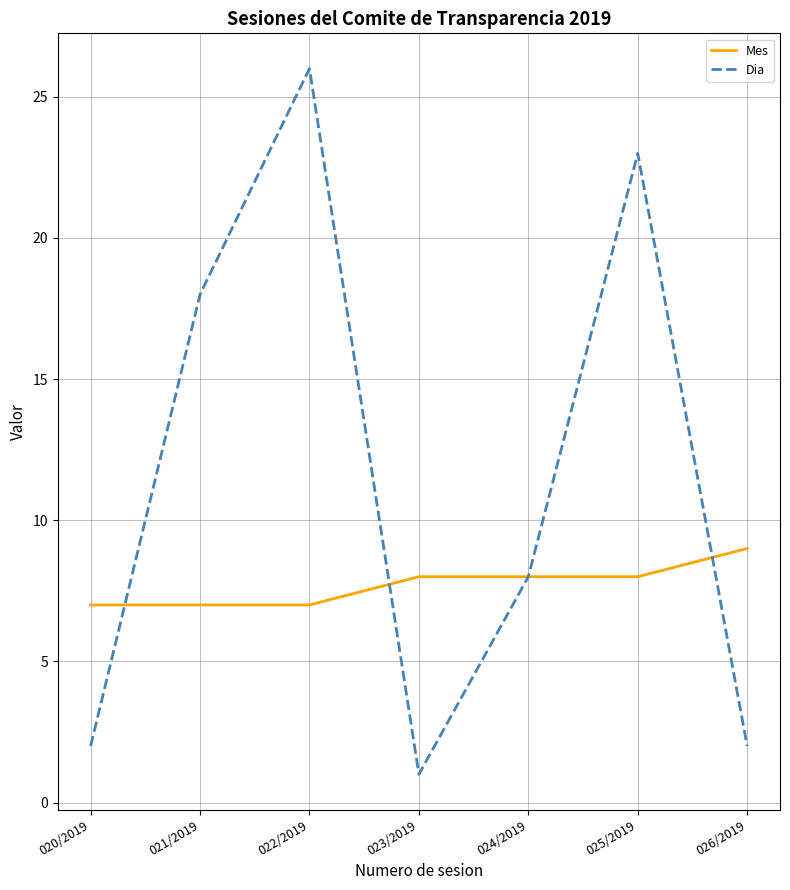

Count the Mes values in the range 7 to 8.

6